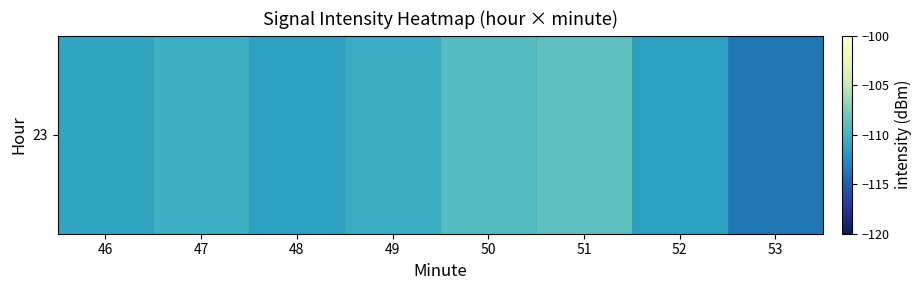

The value at 49 is -52.0. True or false?

False